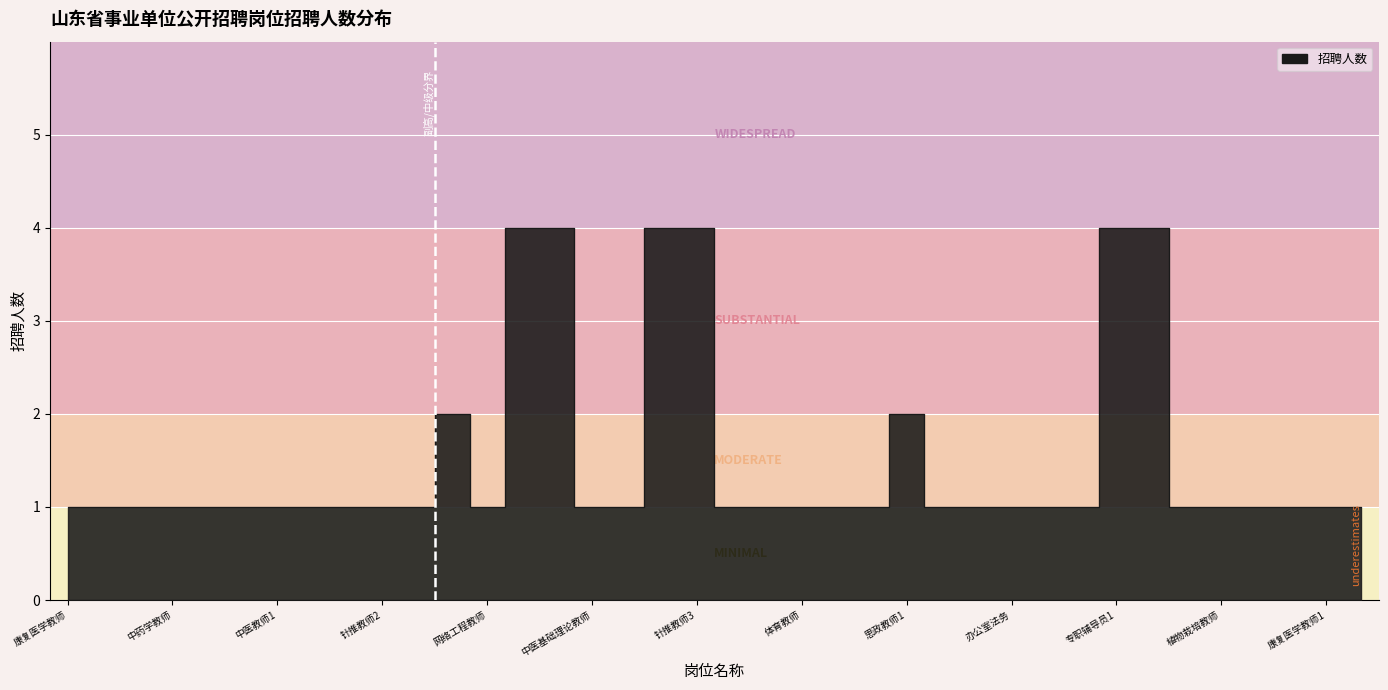

Where is the data nearest to the value 2?

思政教师